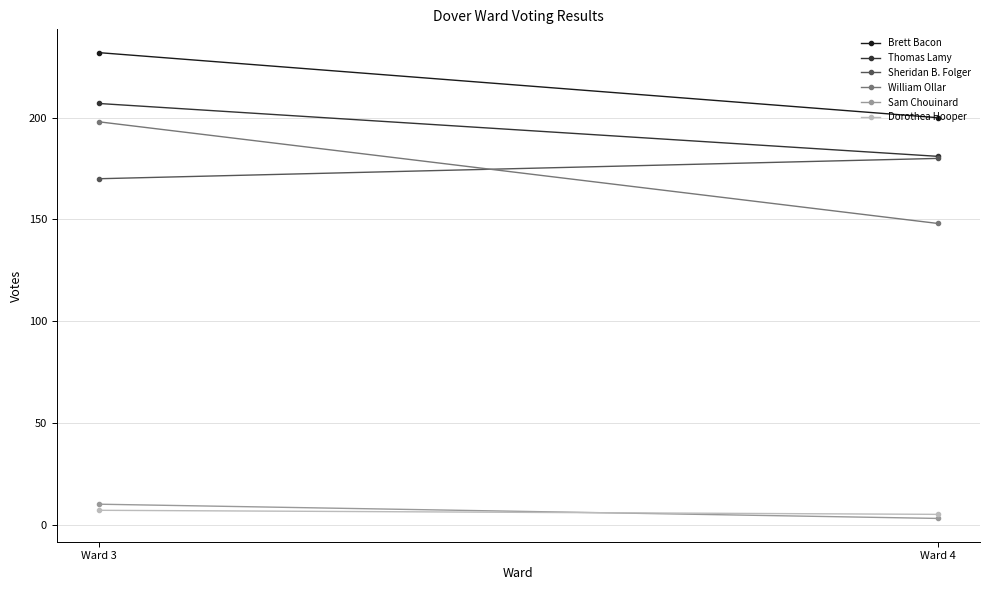

Rank the series by their maximum value, from lowest to highest.

Dorothea Hooper, Sam Chouinard, Sheridan B. Folger, William Ollar, Thomas Lamy, Brett Bacon